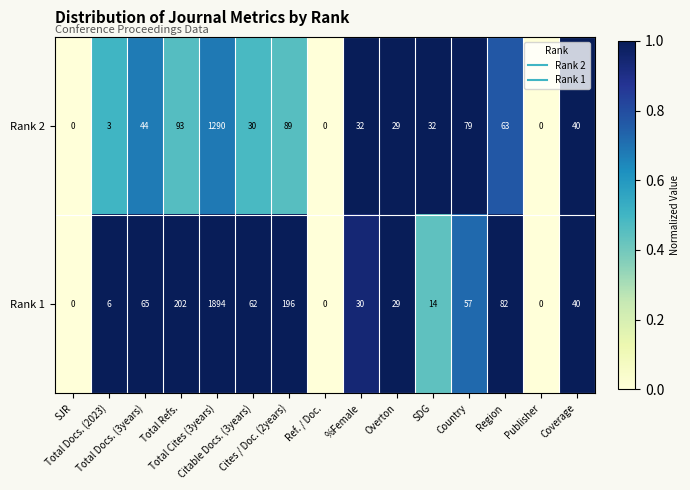

List the series in order of their overall mean, lowest first.

Rank 2, Rank 1